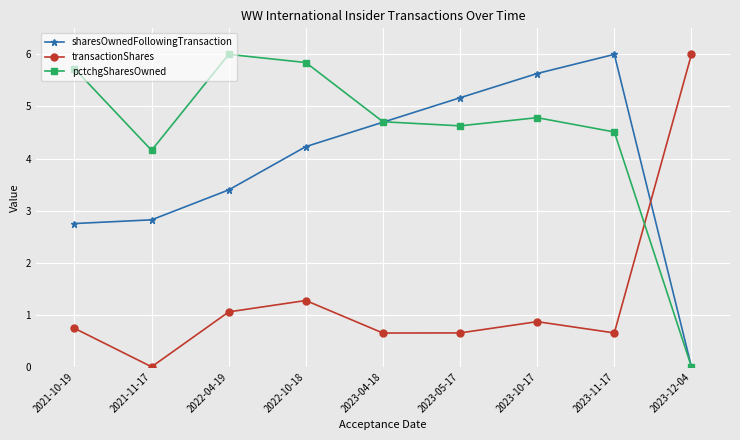

What is the label of the 3rd point from the right?

2023-10-17